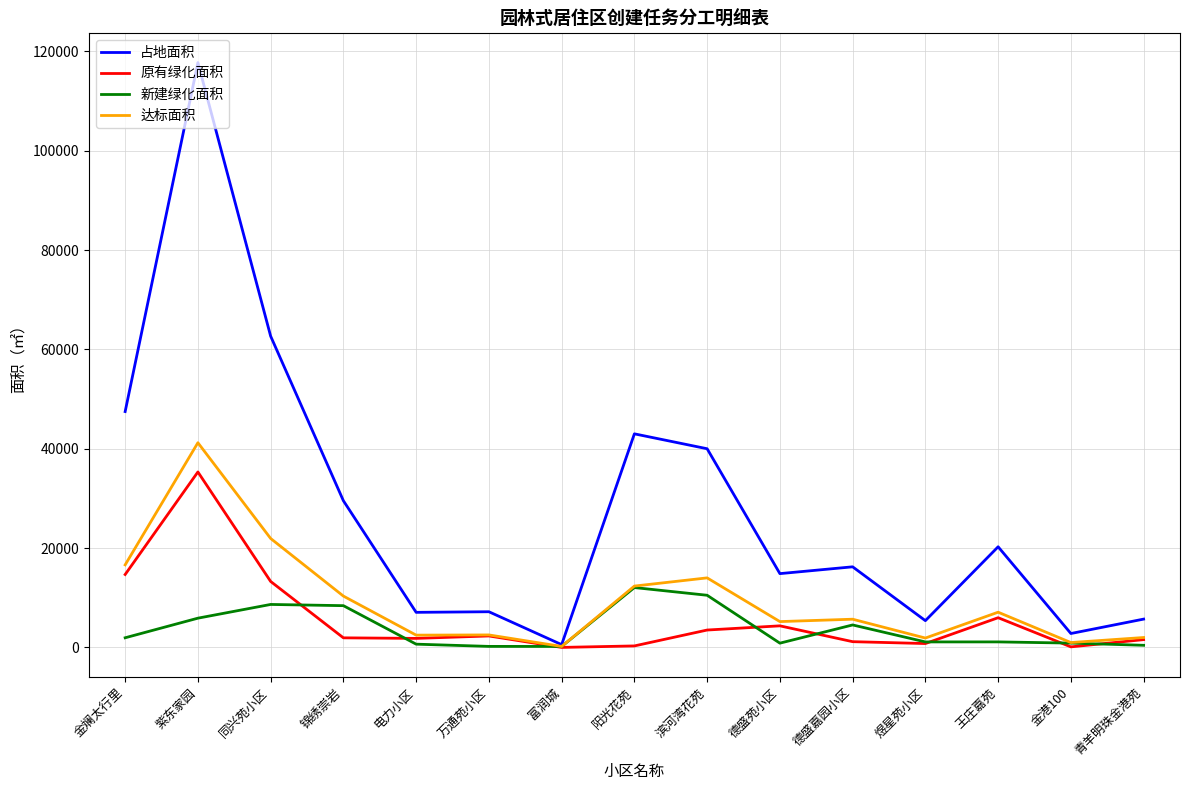

The 达标面积 series shows 2471.3 at 电力小区. True or false?

True